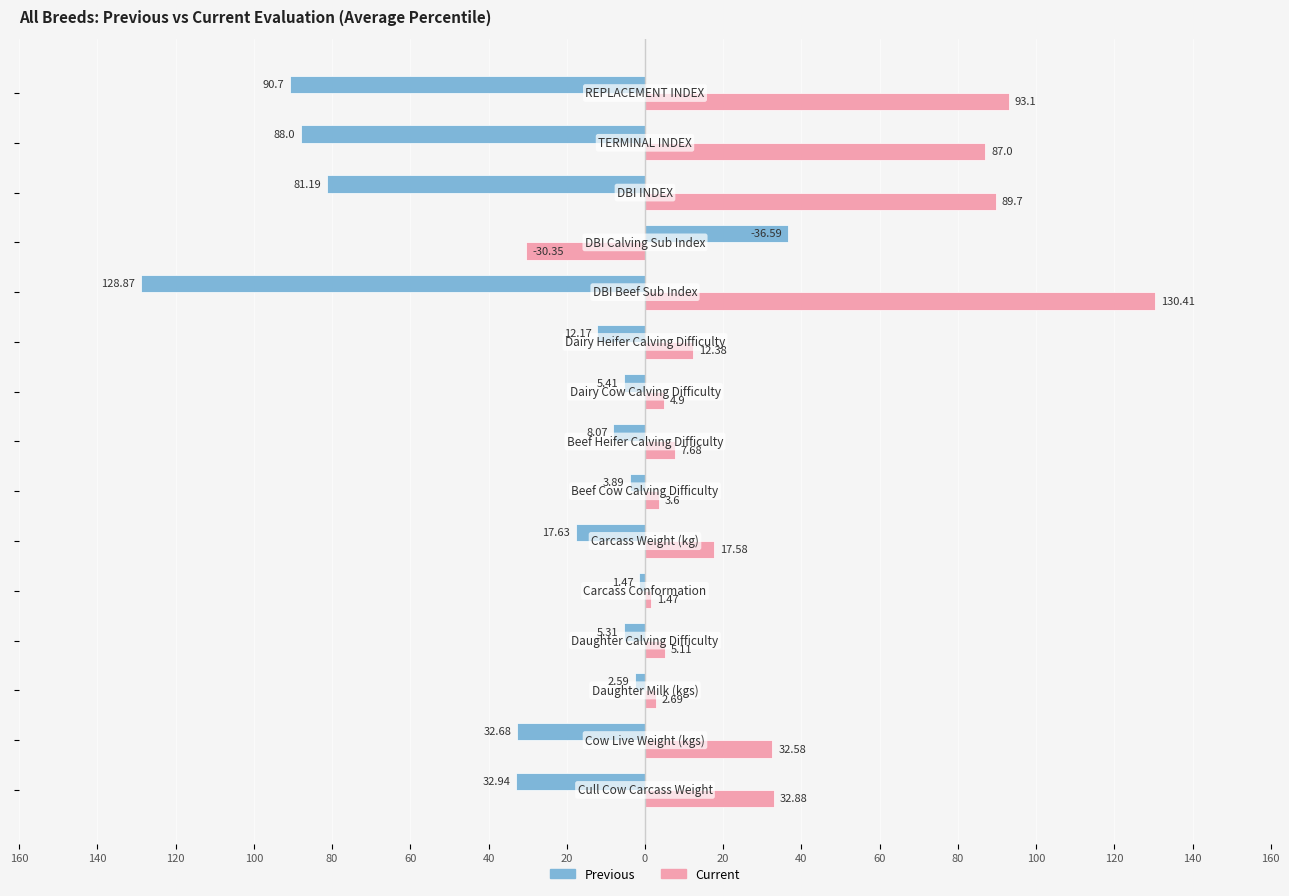

What are all the series names shown in the legend?

Previous, Current